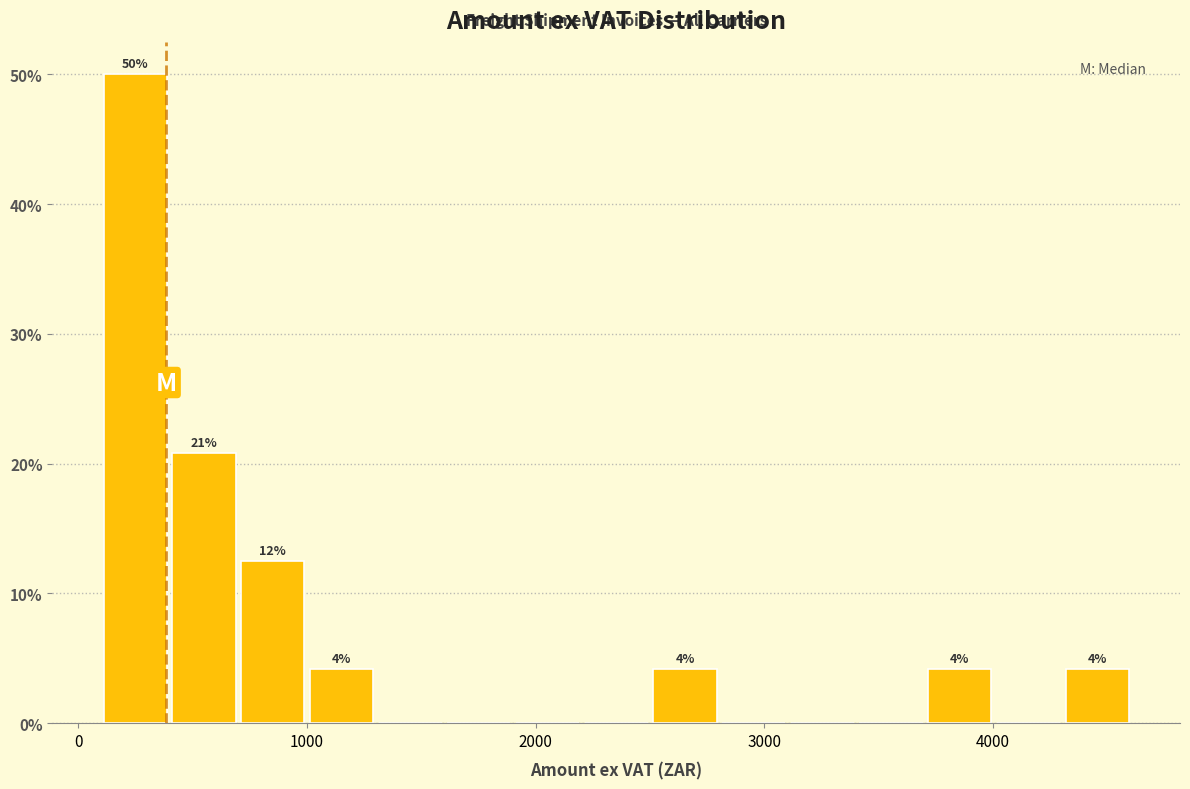

Around what value on the x-axis is the tallest bar? Give the approximate position of its centre, as read against the axis.

200